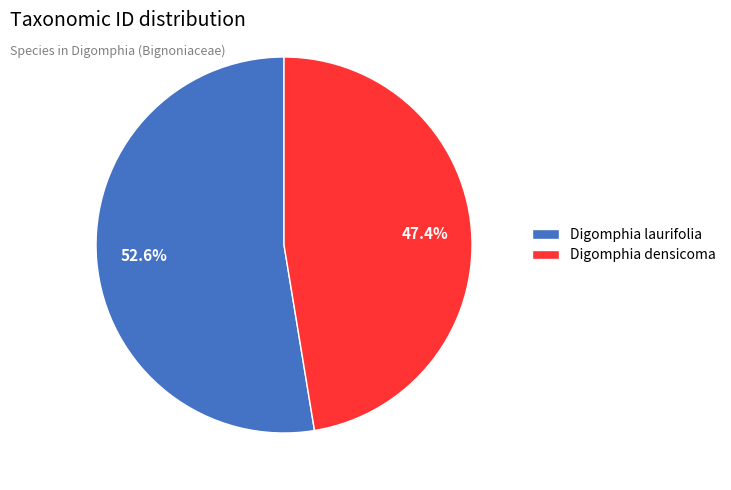

What percentage is the Digomphia densicoma slice, to the nearest percent?

47%